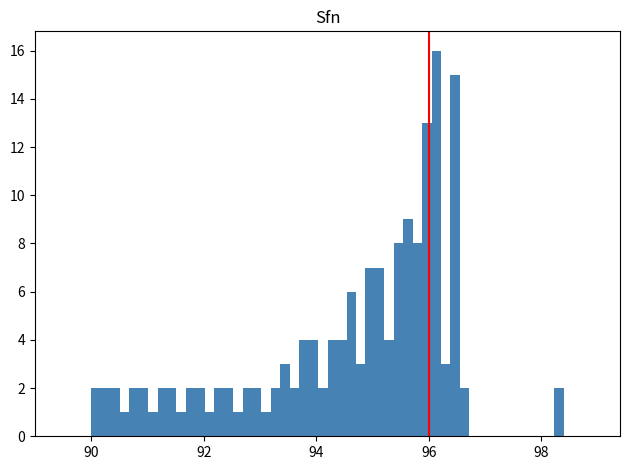

Around what value on the x-axis is the tallest bar? Give the approximate position of its centre, as read against the axis.

96.2